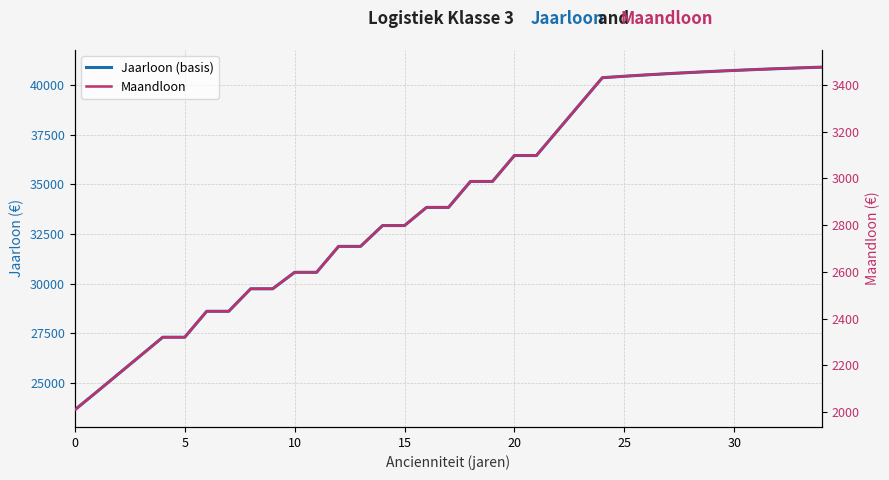

Reading right to left, transcribe all the data shown in this chart.

Jaarloon (basis): 40893.4	40856.6	40816.9	40774.1	40727.8	40677.8	40623.9	40565.6	40502.8	40434.9	40361.7	39055.8	37750.0	36444.2	36444.2	35138.3	35138.3	33832.5	33832.5	32918.8	32918.8	31870.9	31870.9	30565.1	30565.1	29736.1	29736.1	28603.5	28603.5	27297.8	27297.8	26381.6	25465.3	24549.1	23642.8
Maandloon: 3475.9	3472.8	3469.4	3465.8	3461.9	3457.6	3453.0	3448.1	3442.7	3437.0	3430.7	3319.8	3208.8	3097.8	3097.8	2986.8	2986.8	2875.8	2875.8	2798.1	2798.1	2709.0	2709.0	2598.0	2598.0	2527.6	2527.6	2431.3	2431.3	2320.3	2320.3	2242.4	2164.6	2086.7	2009.6